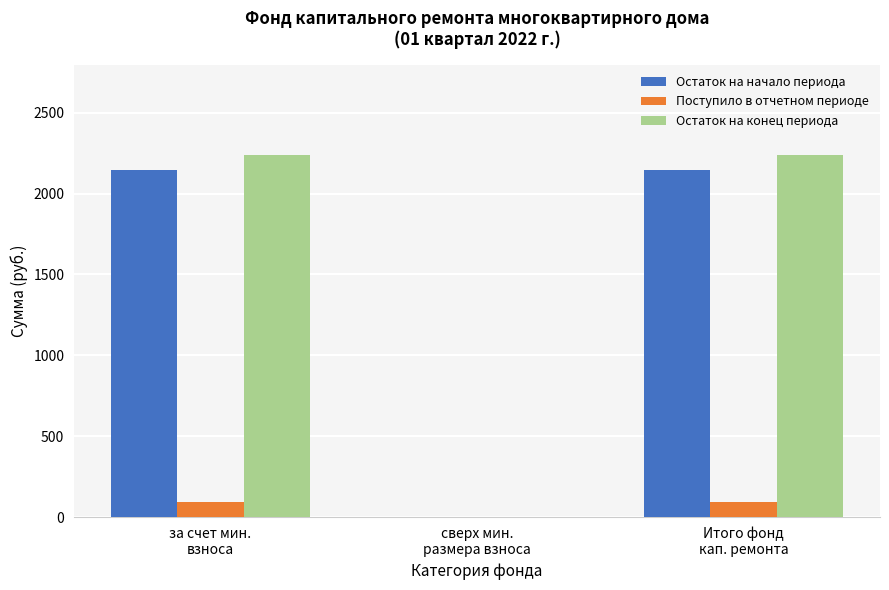

Count the number of categories in the chart.

3